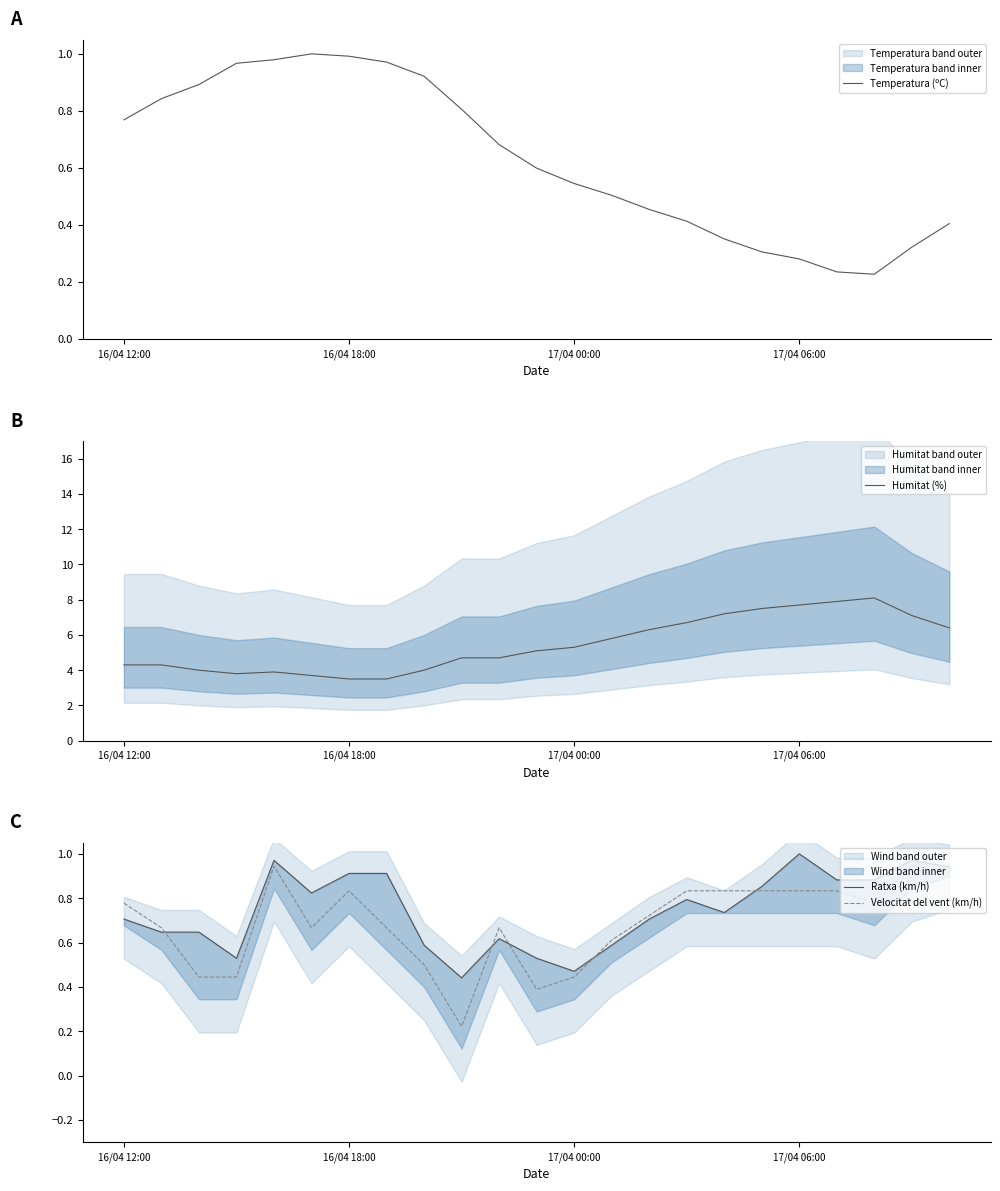

The value of Temperatura (ºC) at 17/04 06:00 is 0.1. True or false?

False